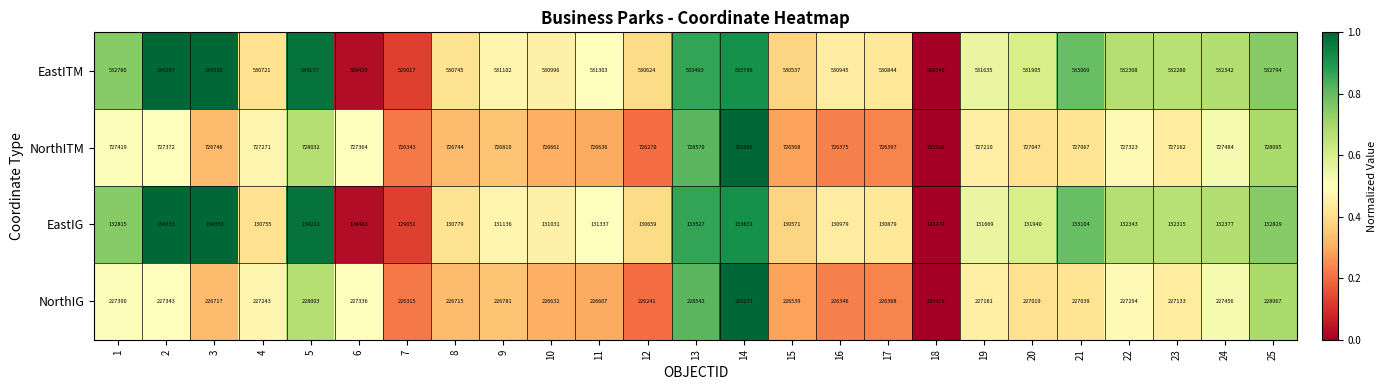

Which series has the largest total across all categories?

NorthITM